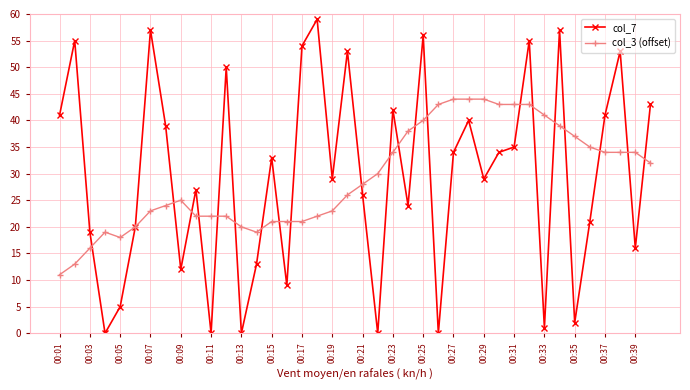

What is the highest value of the col_3 (offset) series?

44